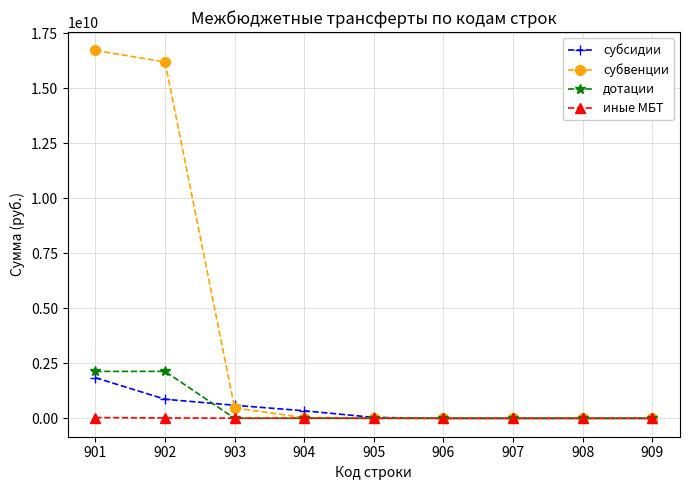

True or false: субвенции has more than 2 points higher than both neighbors.

False